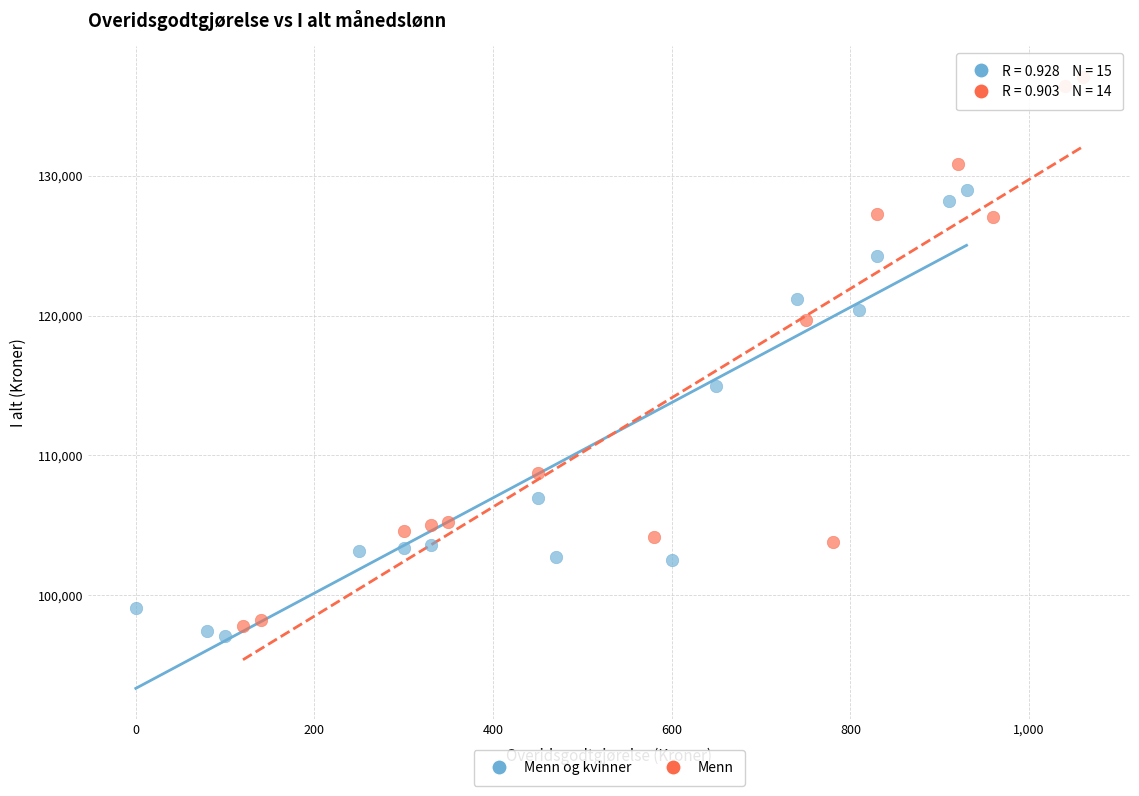

Which series contains the highest Y value?

Menn